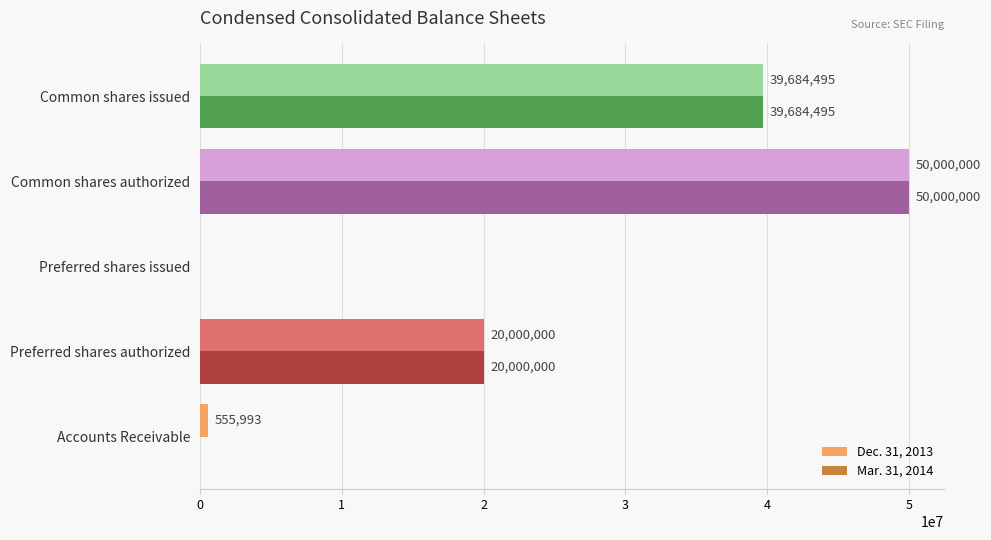

At which category is the sum across all series the highest?

Common shares authorized